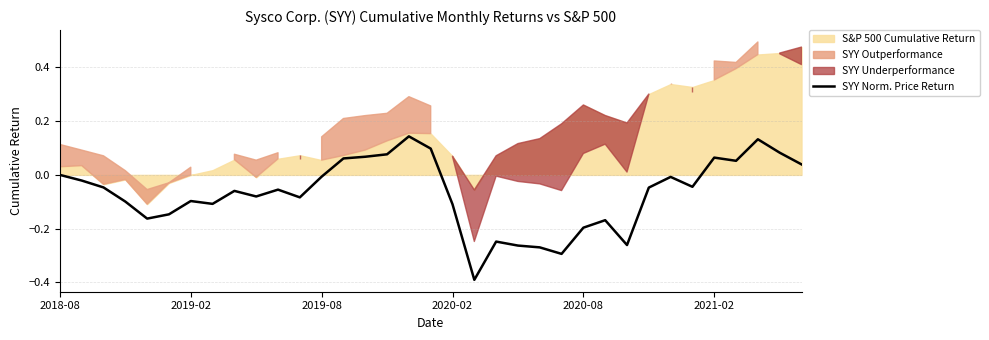

Reading left to right, extract all data points from this chart.

0.0	-0.0	-0.0	-0.1	-0.2	-0.1	-0.1	-0.1	-0.1	-0.1	-0.1	-0.1	-0.0	0.1	0.1	0.1	0.1	0.1	-0.1	-0.4	-0.2	-0.3	-0.3	-0.3	-0.2	-0.2	-0.3	-0.0	-0.0	-0.0	0.1	0.1	0.1	0.1	0.0